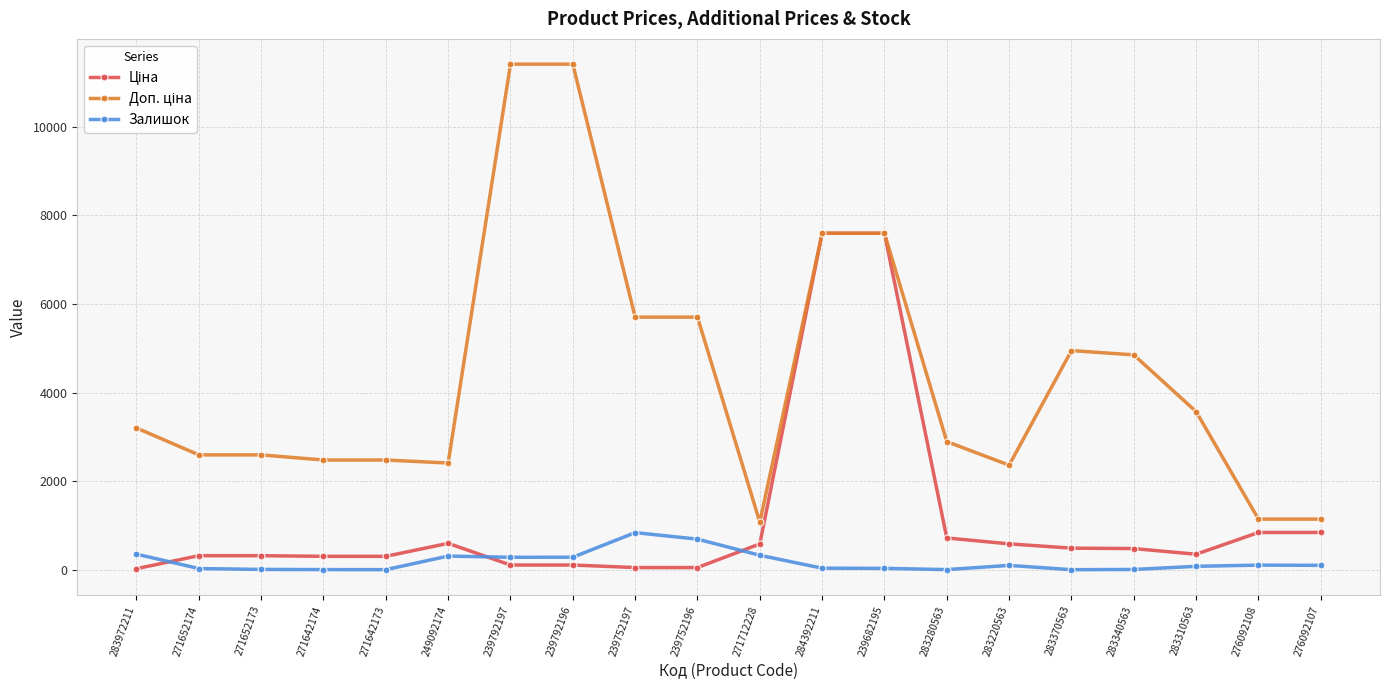

Is it true that Залишок equals 10.0 at 271642173?

True